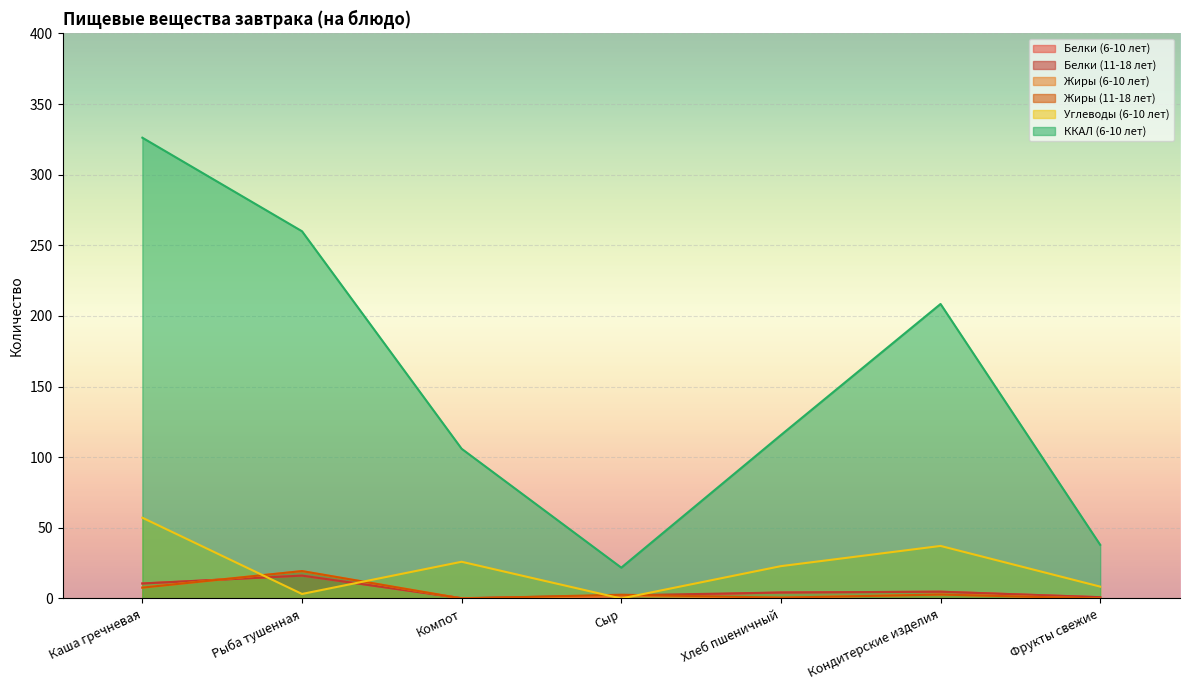

What is the difference between the second highest and second lowest values in the Белки (6-10 лет) series?

9.7